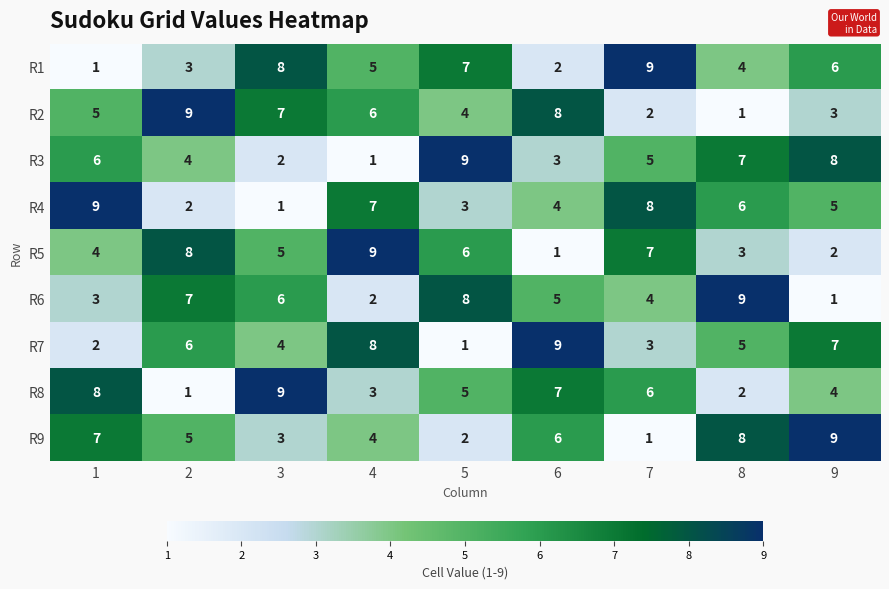

What is the sum of the R9 values at 3 and 7?

4